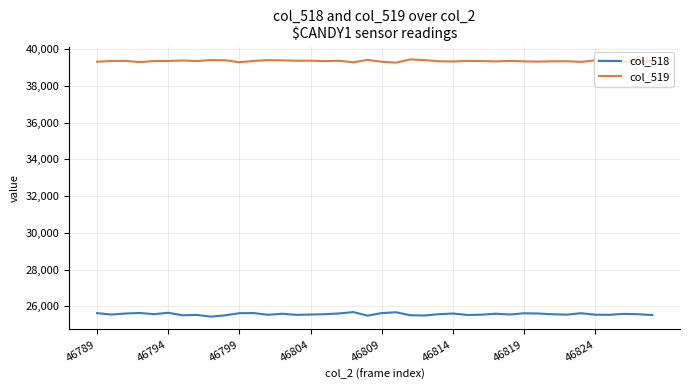

True or false: col_518 and col_519 cross at least once.

False